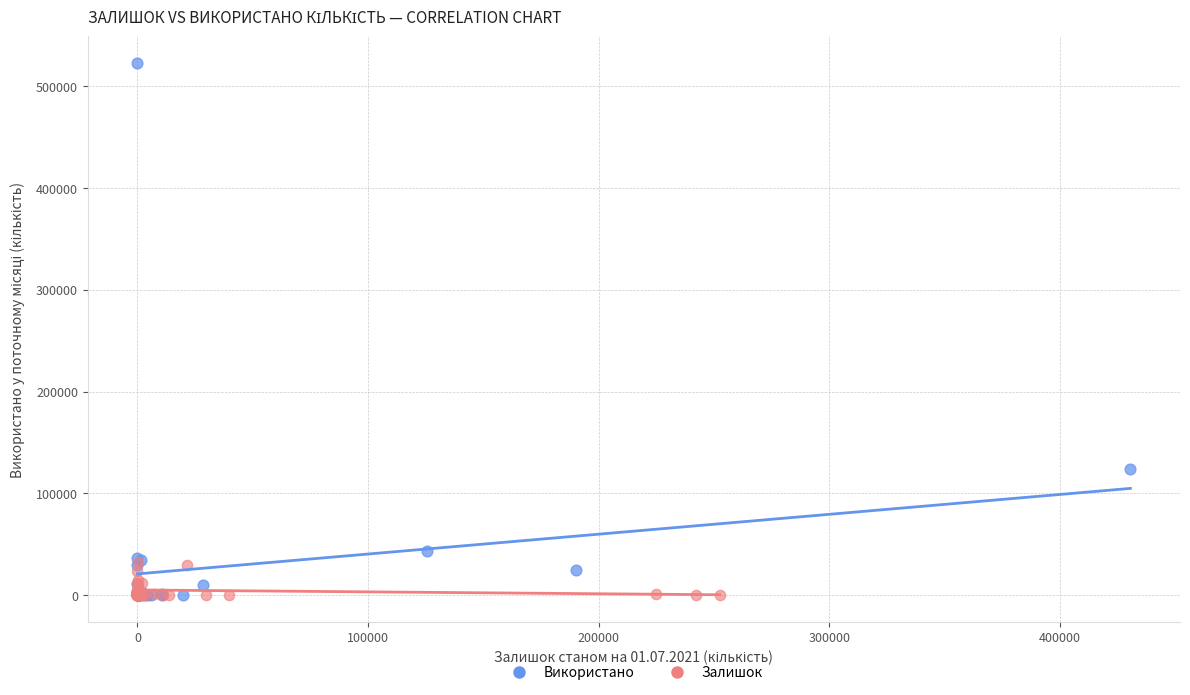

Which series reaches the maximum Y coordinate?

Використано